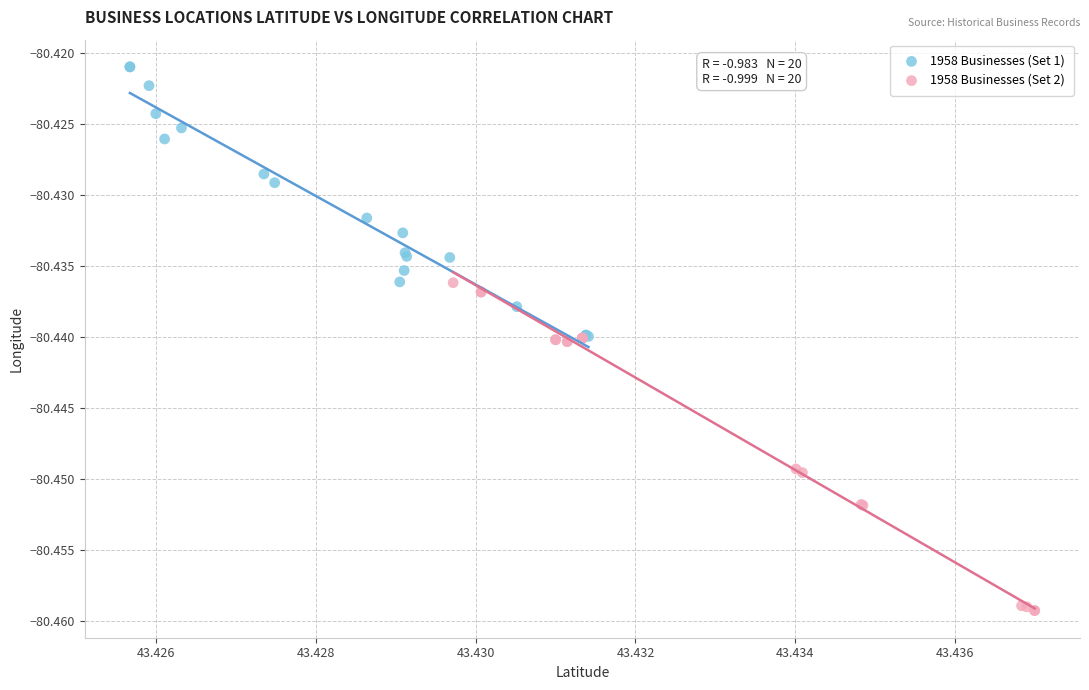

What are all the series names shown in the legend?

1958 Businesses (Set 1), 1958 Businesses (Set 2)